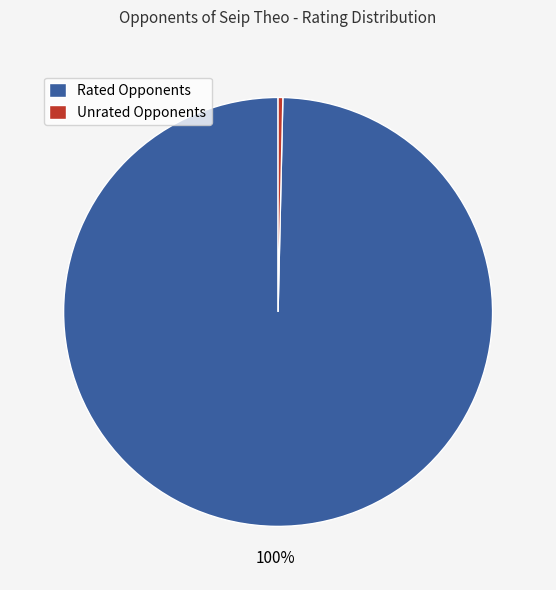

True or false: Unrated Opponents accounts for 0% of the total.

True